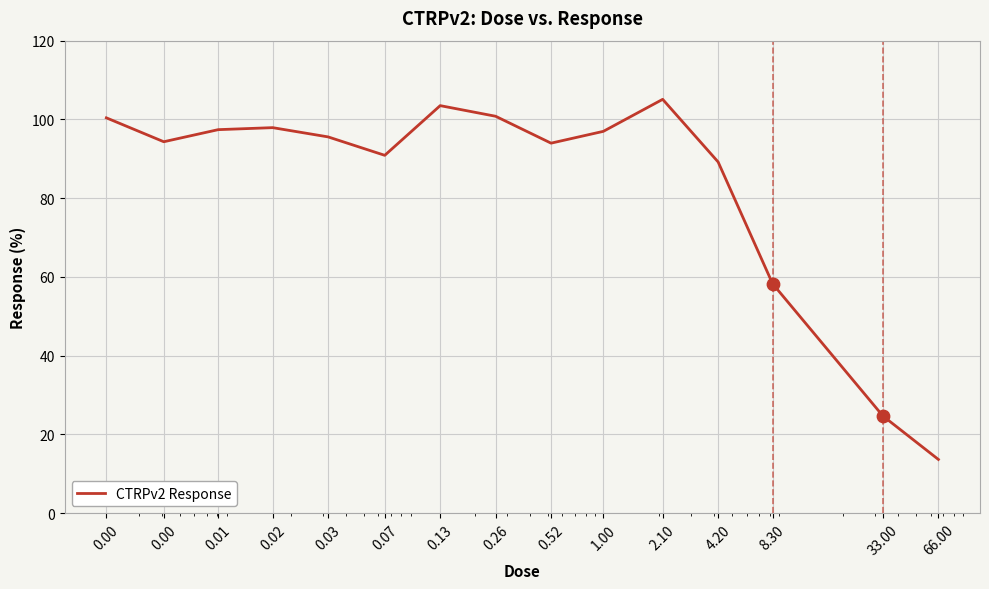

What is the difference between the maximum and minimum values?

91.5